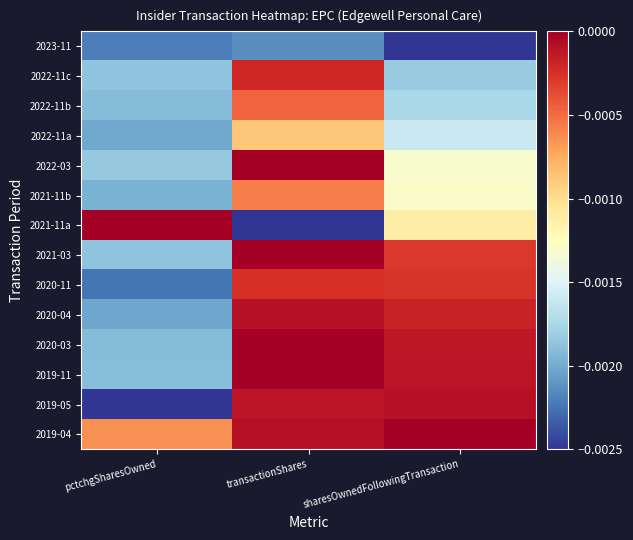

List the series in order of their peak value, highest first.

2019-04, 2019-11, 2021-11a, 2021-03, 2022-03, 2020-03, 2019-05, 2020-04, 2022-11c, 2020-11, 2022-11b, 2021-11b, 2022-11a, 2023-11